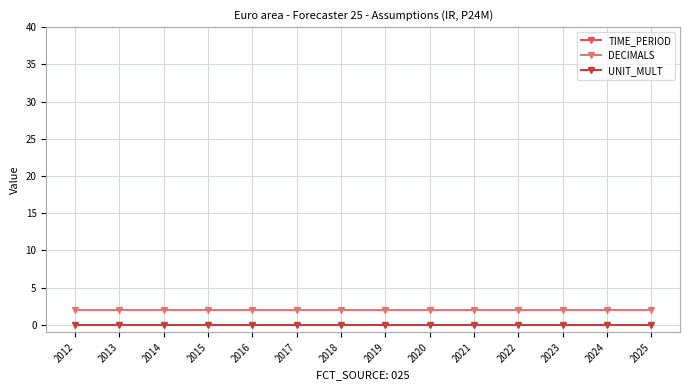

What is the value of the TIME_PERIOD point at the 11th from the left?

2022